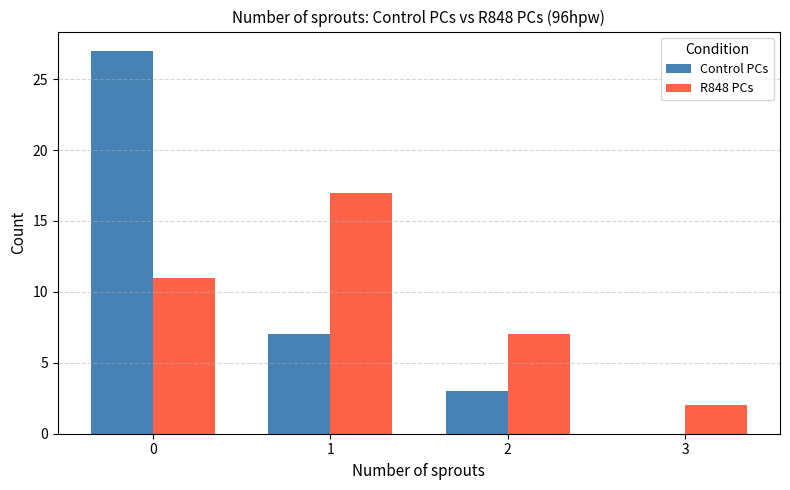

What is the maximum value for Control PCs?

27